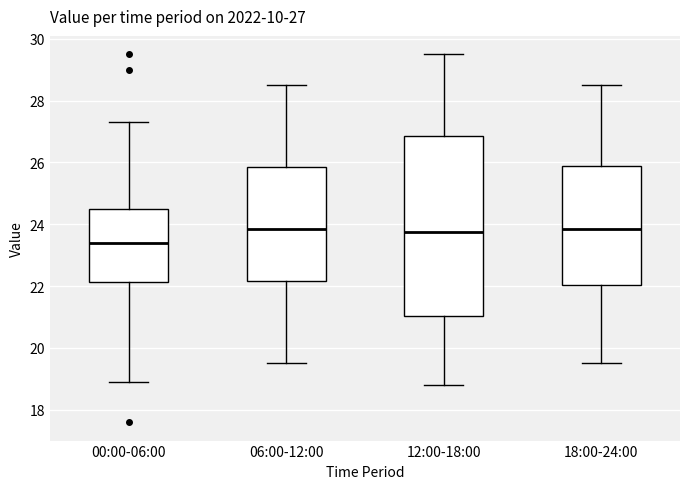

Which box has the lowest median line?

00:00-06:00